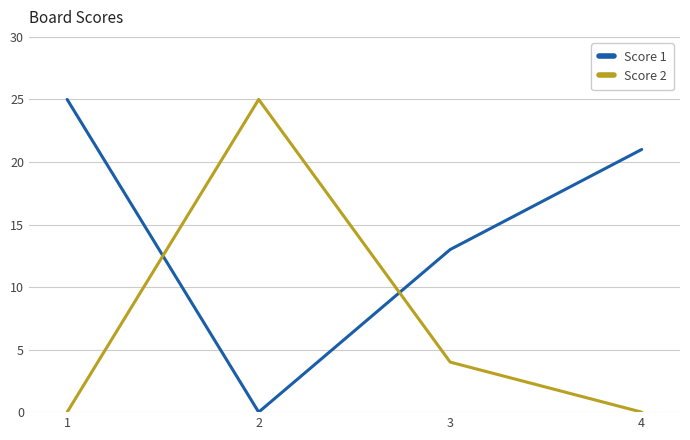

What is the greatest value displayed?

25